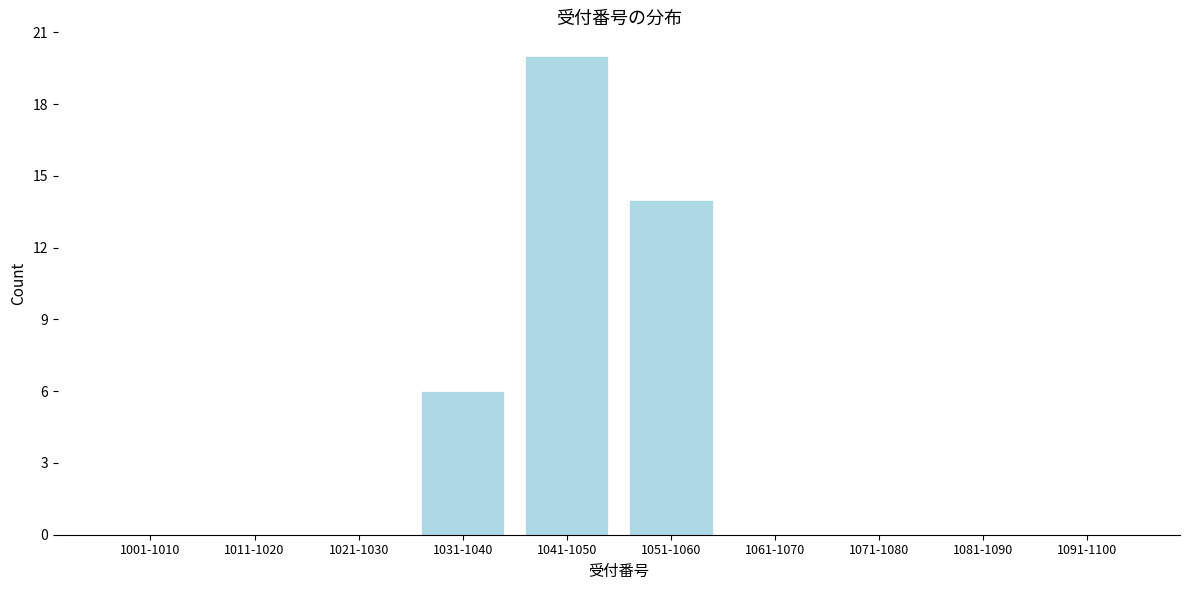

Reading left to right, transcribe all the data shown in this chart.

1001-1010=0	1011-1020=0	1021-1030=0	1031-1040=6	1041-1050=20	1051-1060=14	1061-1070=0	1071-1080=0	1081-1090=0	1091-1100=0